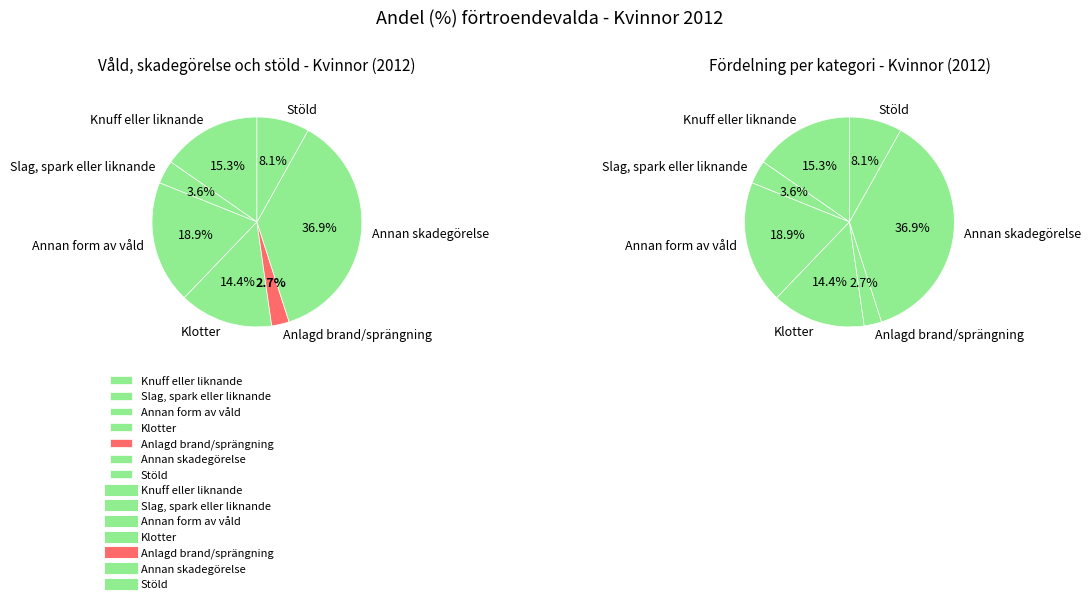

What portion of the pie excludes Annan skadegörelse?

63.1%